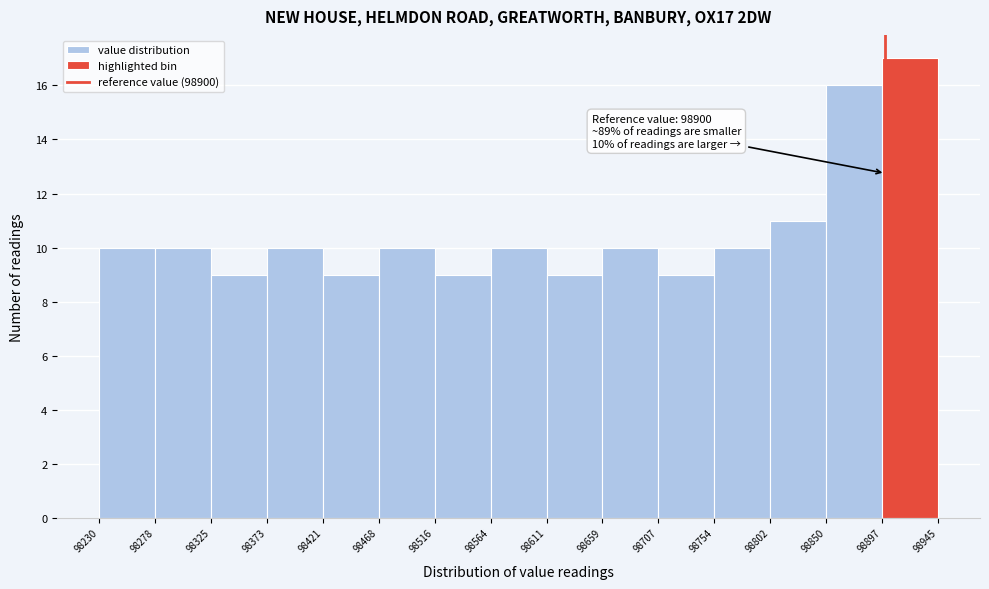

Which range on the x-axis has the tallest bar?

98897 to 98945